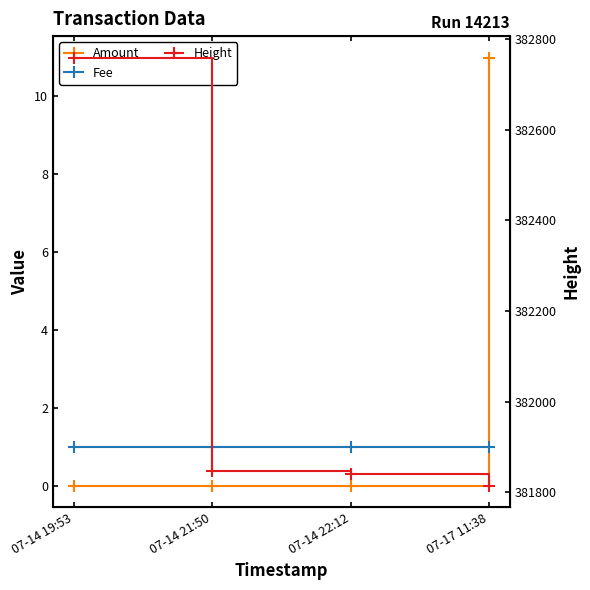

Reading left to right, extract all data points from this chart.

Amount: 07-14 19:53=0	07-14 21:50=0	07-14 22:12=0	07-17 11:38=11
Fee: 07-14 19:53=1	07-14 21:50=1	07-14 22:12=1	07-17 11:38=1
Height: 07-14 19:53=382760	07-14 21:50=381846	07-14 22:12=381840	07-17 11:38=381814